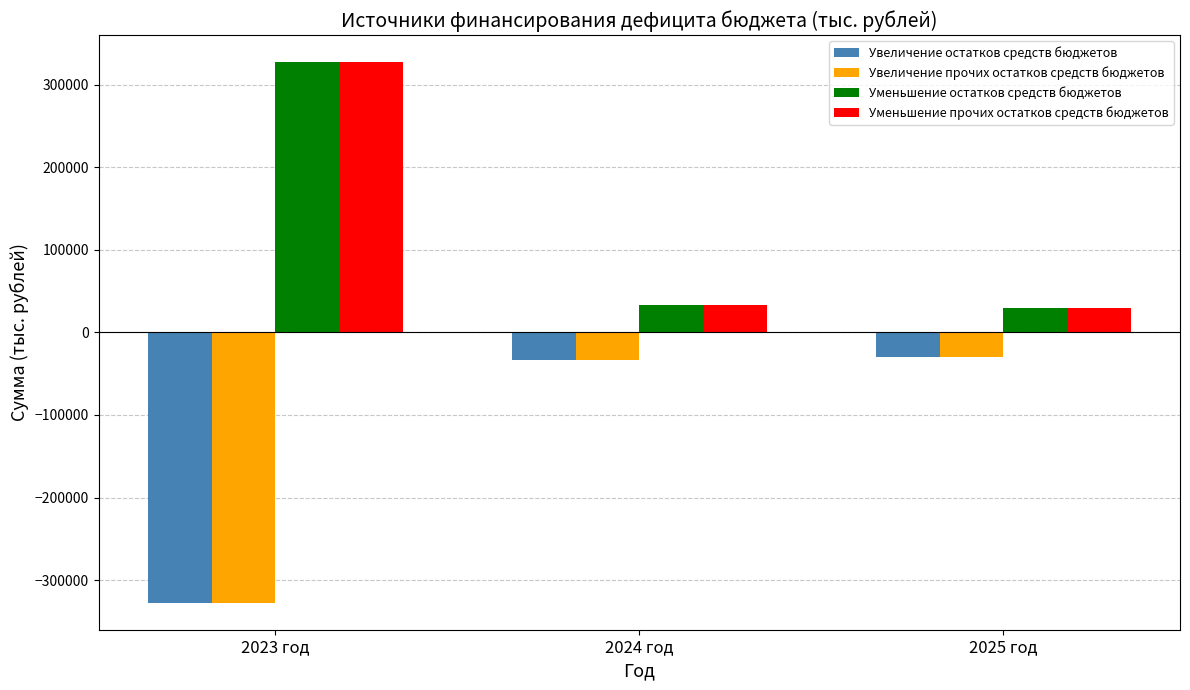

Reading left to right, extract all data points from this chart.

Увеличение остатков средств бюджетов: 2023 год=-327388.6	2024 год=-33582.8	2025 год=-29709.0
Увеличение прочих остатков средств бюджетов: 2023 год=-327388.6	2024 год=-33582.8	2025 год=-29709.0
Уменьшение остатков средств бюджетов: 2023 год=327388.6	2024 год=33582.8	2025 год=29709.0
Уменьшение прочих остатков средств бюджетов: 2023 год=327388.6	2024 год=33582.8	2025 год=29709.0